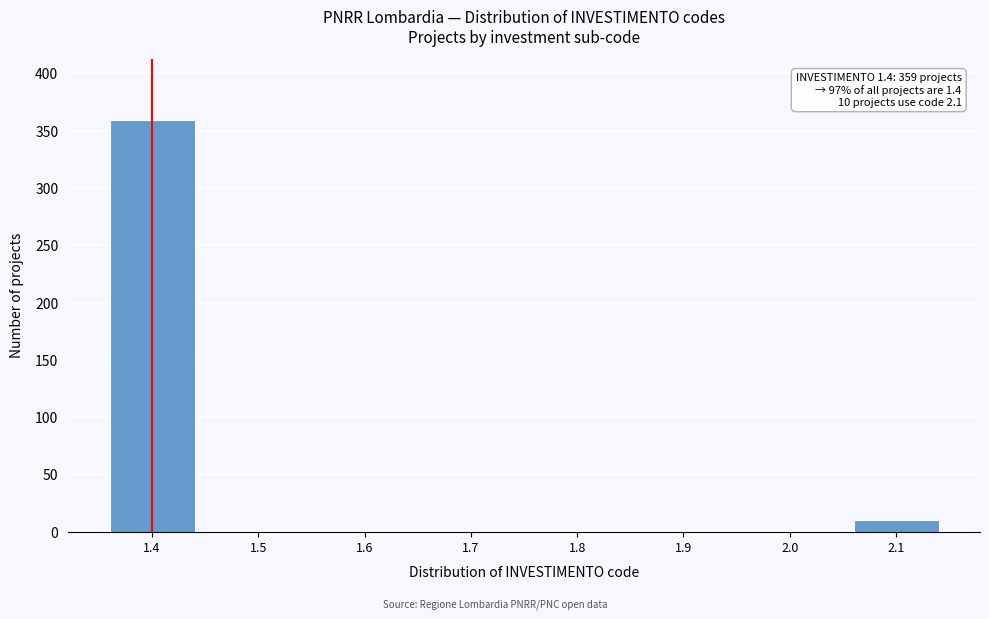

Reading left to right, list all the values displayed in this chart.

1.4=359	1.5=0	1.6=0	1.7=0	1.8=0	1.9=0	2.0=0	2.1=10